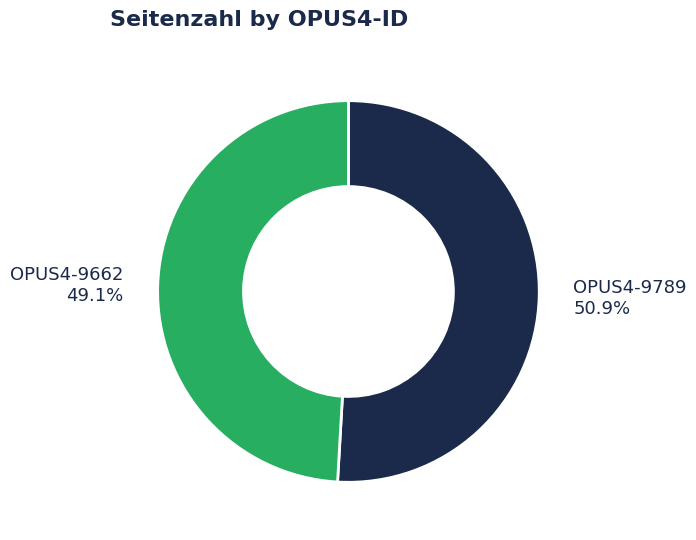

Approximately how many times larger is the value at OPUS4-9662 compared to OPUS4-9789?

1.0